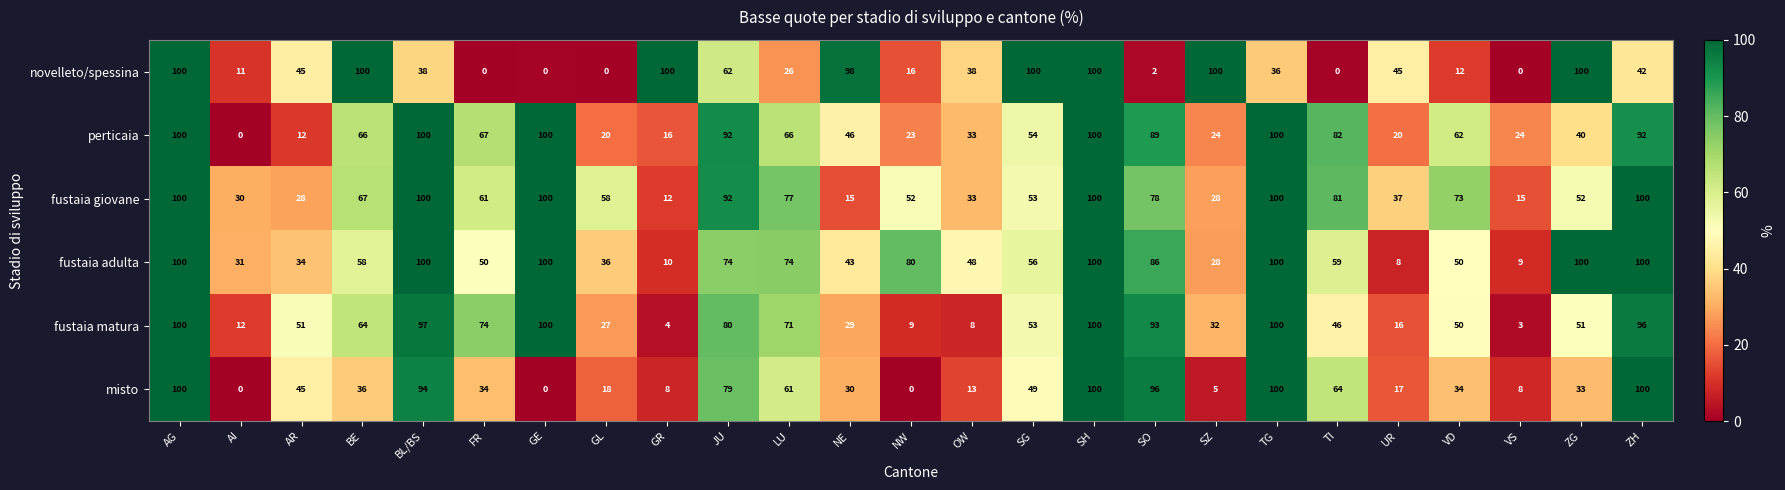

What is the difference between the highest and lowest values at TI?

82